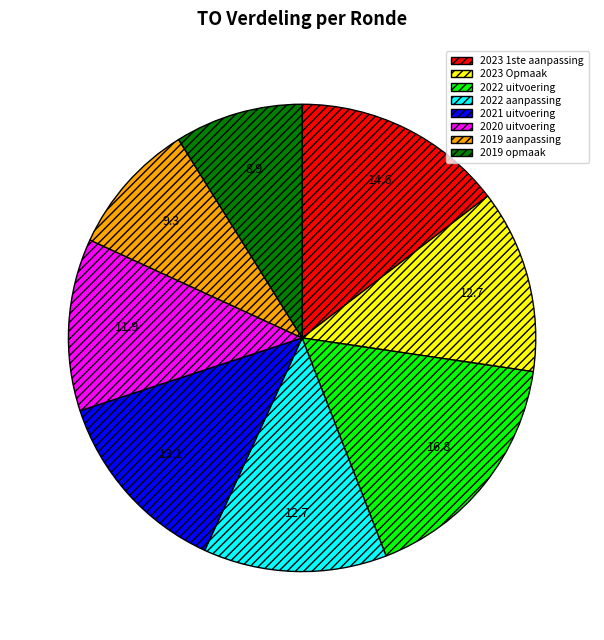

Which slice is the largest?

2022 uitvoering